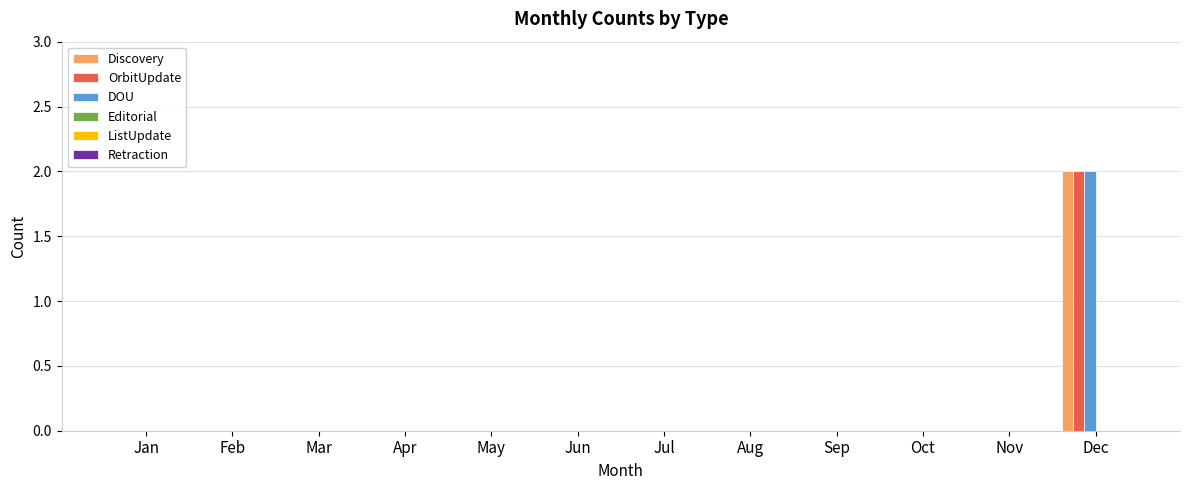

Count the number of categories in the chart.

12